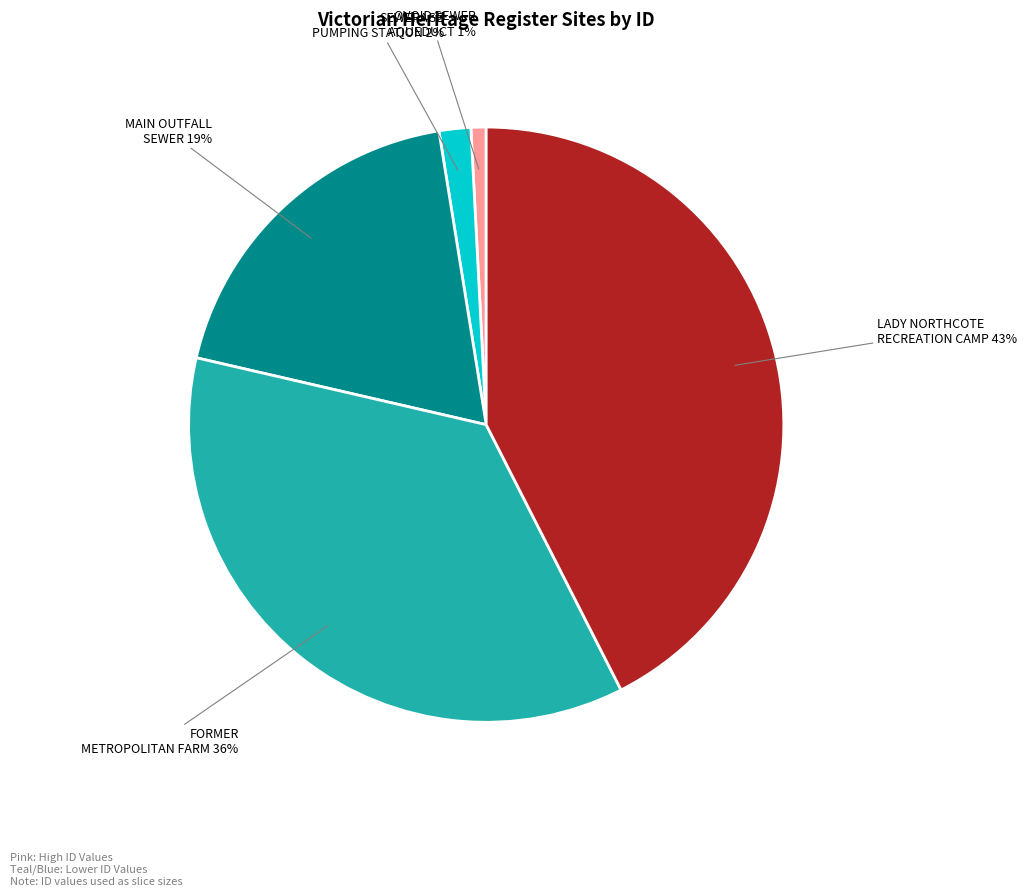

What is the largest slice in the pie chart?

LADY NORTHCOTE RECREATION CAMP